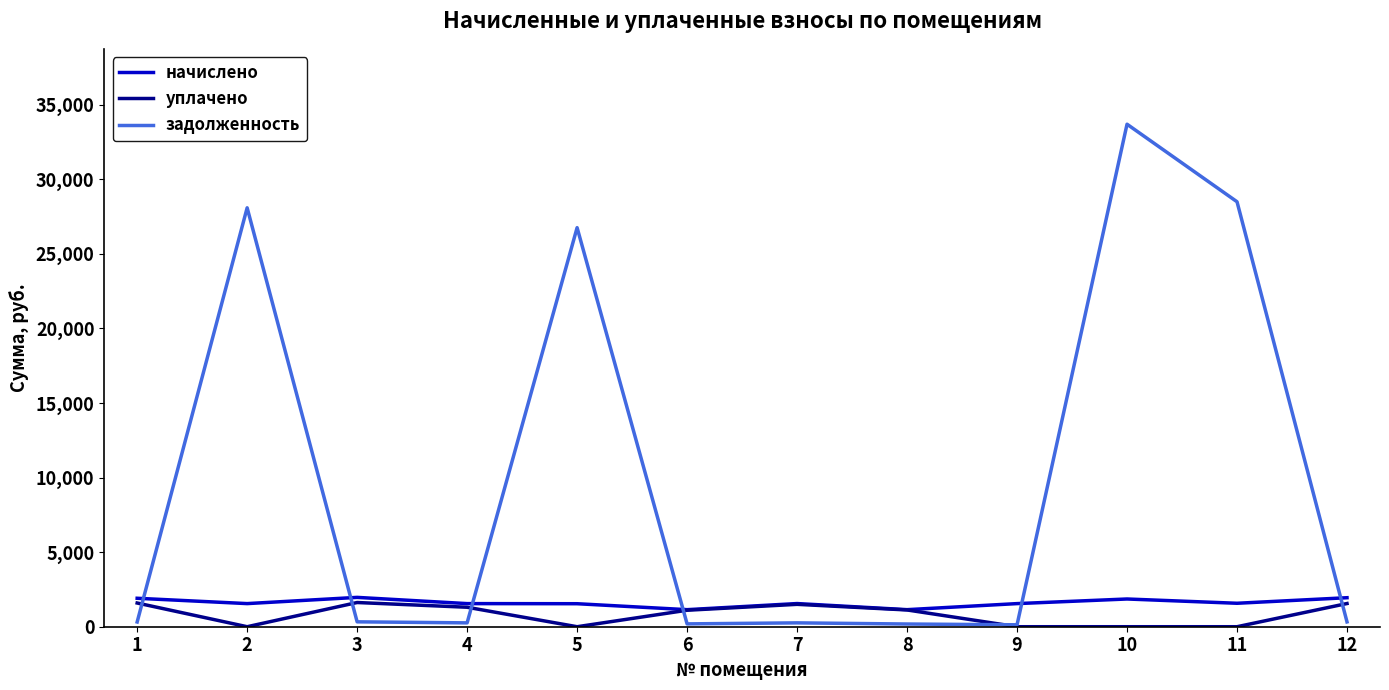

True or false: задолженность and начислено cross at least once.

True